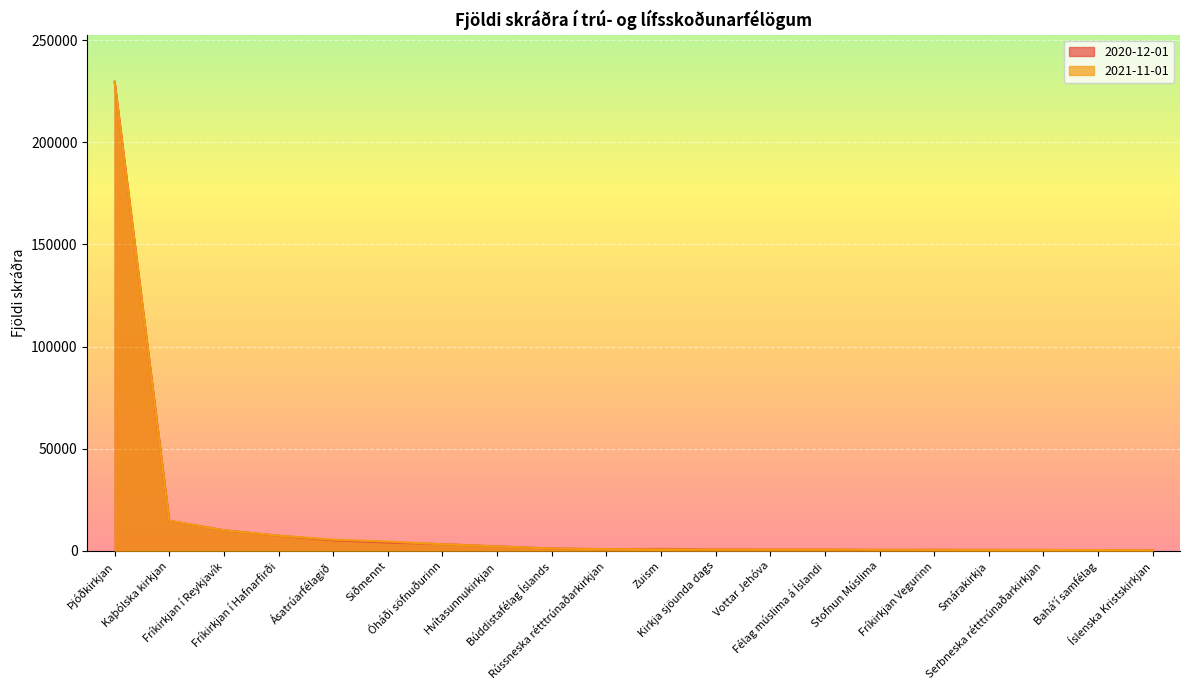

True or false: 2021-11-01 has a value of 1198 at Hvítasunnukirkjan.

False